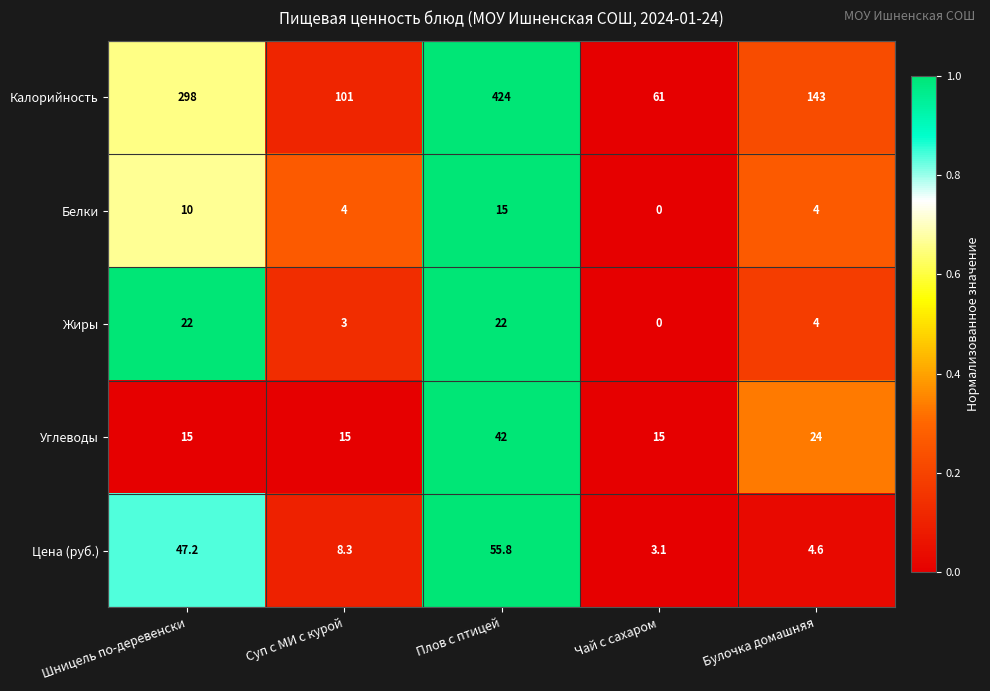

How many Калорийность values are between 101 and 298?

3